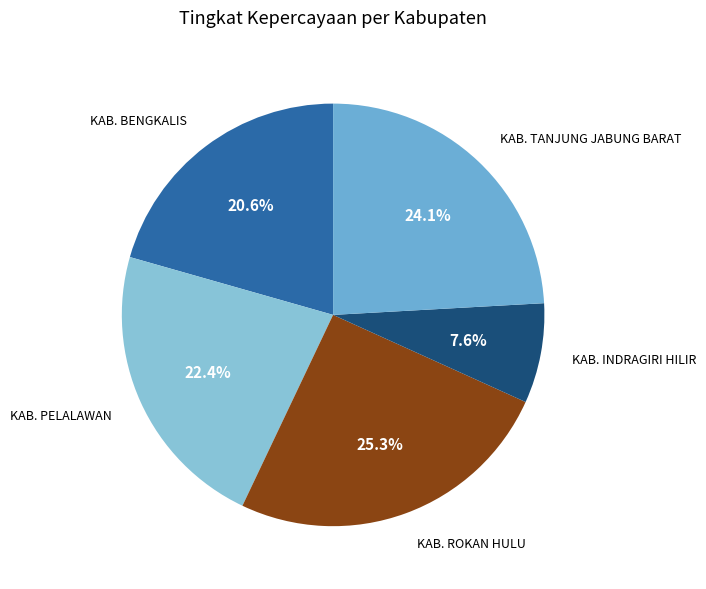

What is the largest slice in the pie chart?

KAB. ROKAN HULU